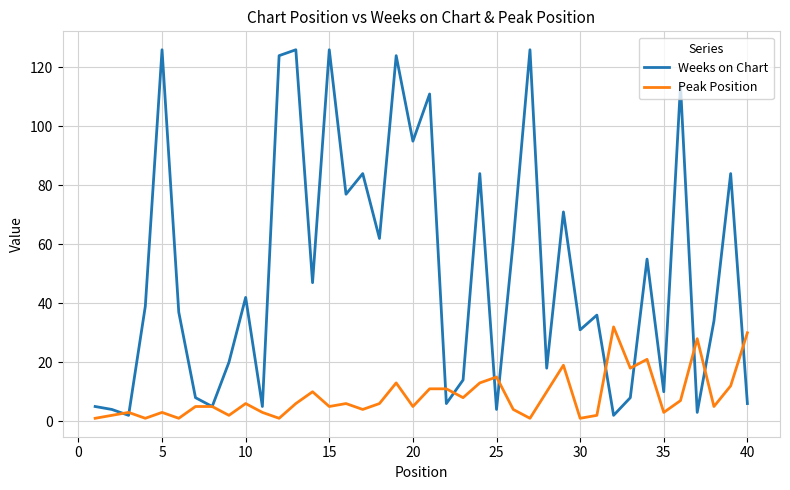

Which series has the largest total across all categories?

Weeks on Chart